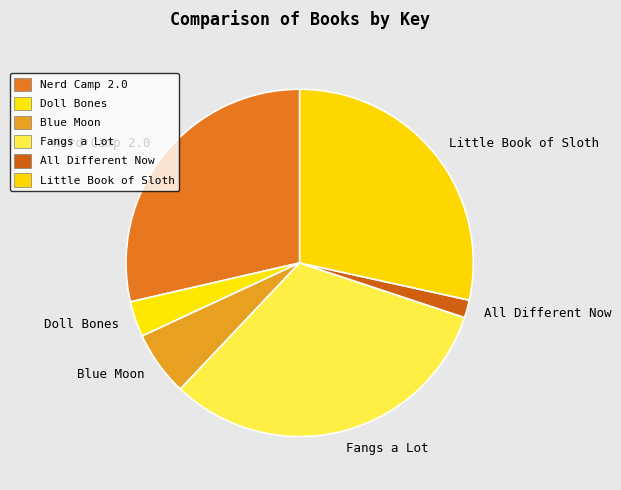

True or false: Nerd Camp 2.0 accounts for 29% of the total.

True